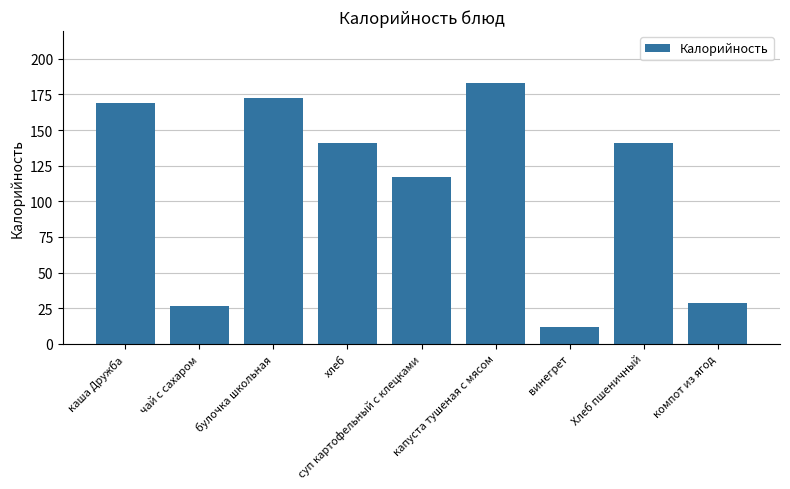

How many bars are there in total?

9